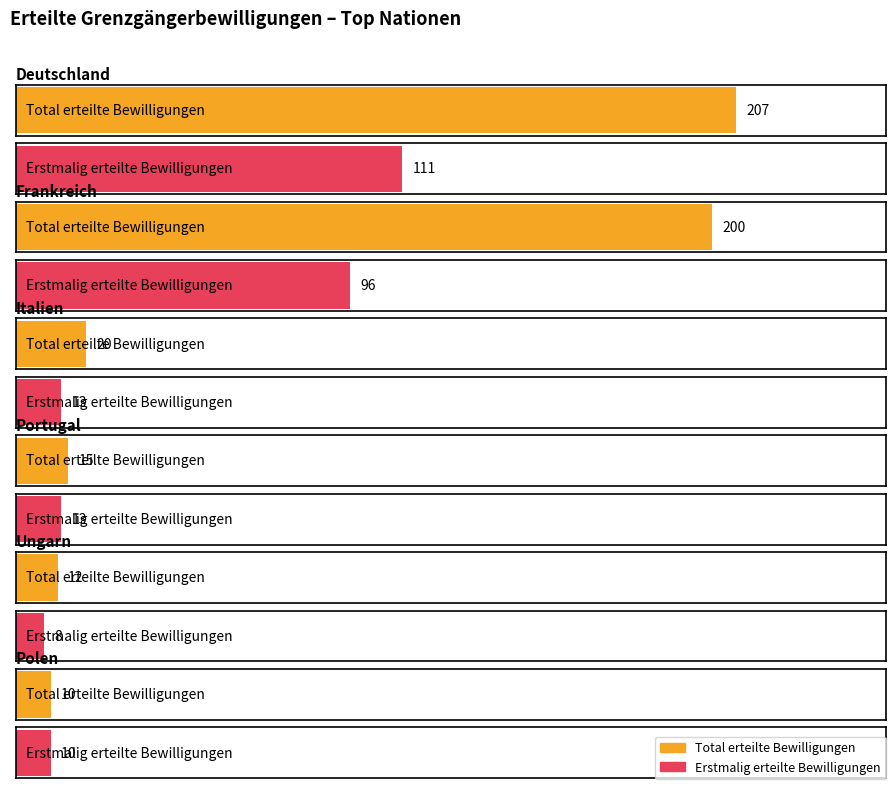

At how many categories does at least one series exceed 31?

2